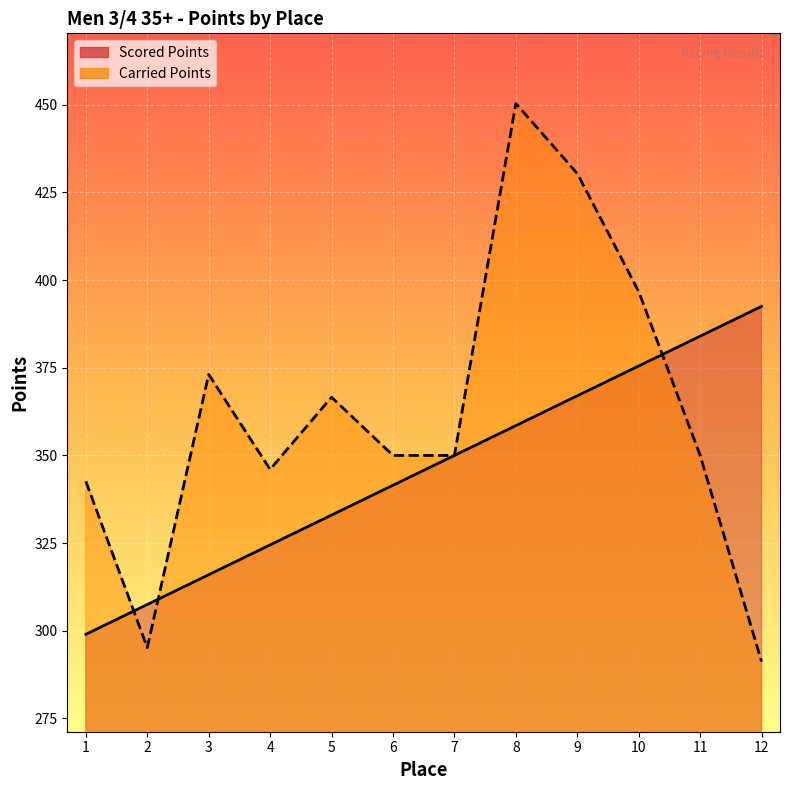

True or false: Carried Points has a value of 450.4 at 8.

True